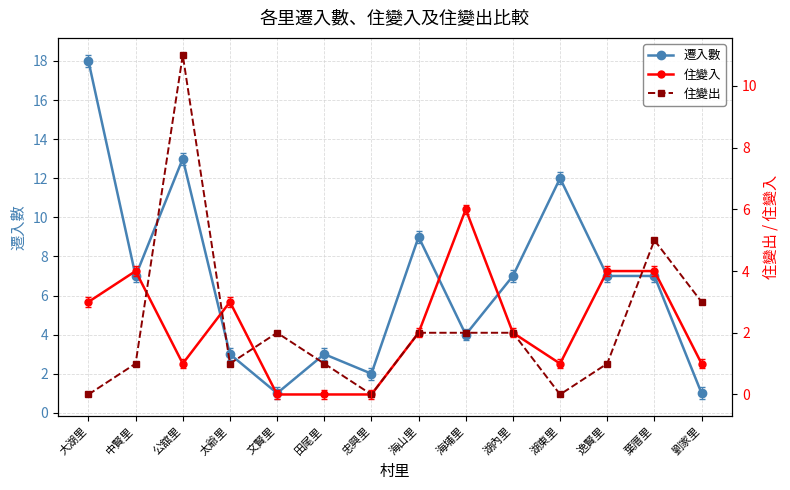

Where is 住變出 nearest to the value 5?

葉厝里